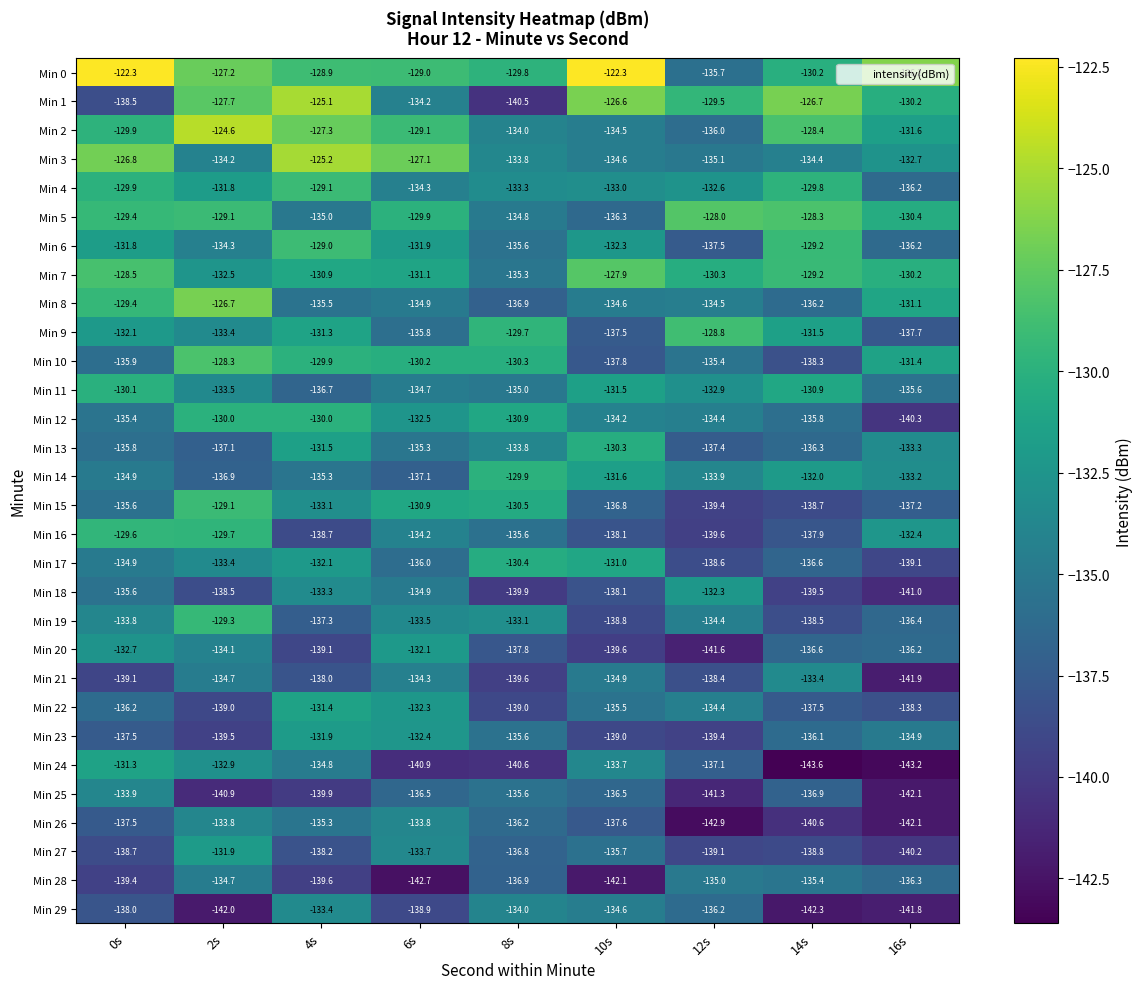

Which series has the largest range (max minus min)?

Min 1